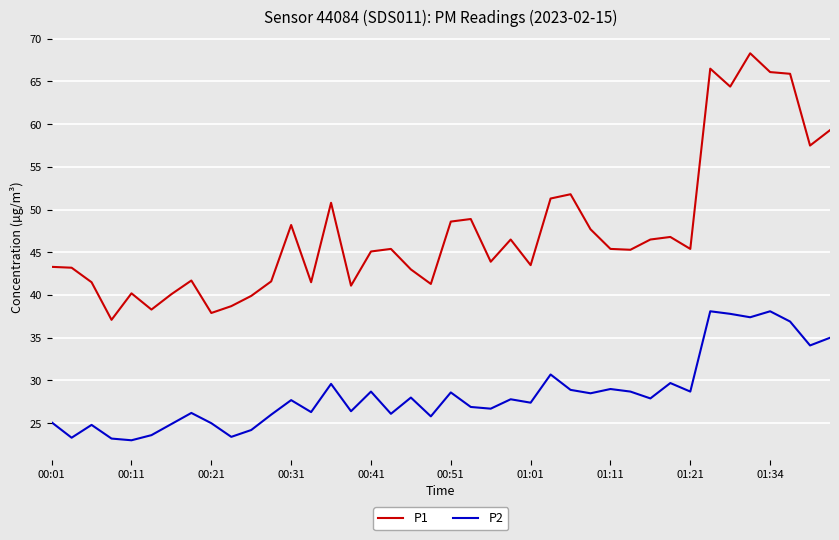

What is the difference between the maximum and second lowest values in the P1 series?

30.4